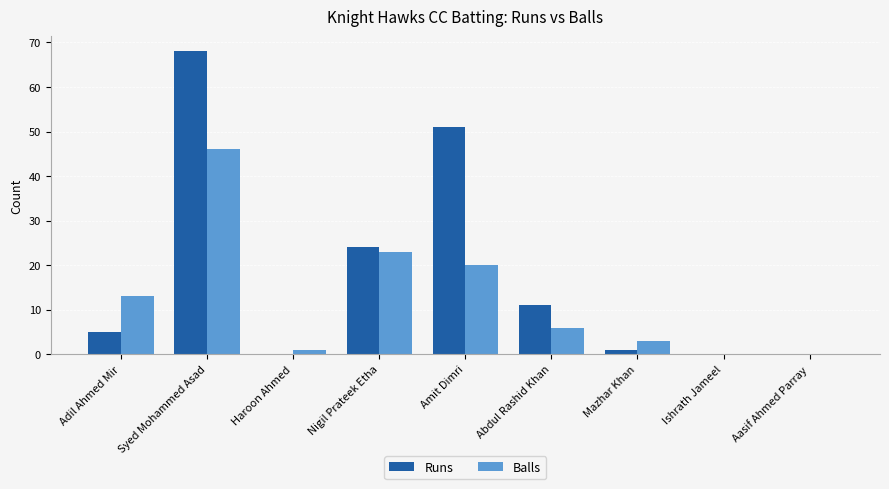

How many groups of bars are there?

9